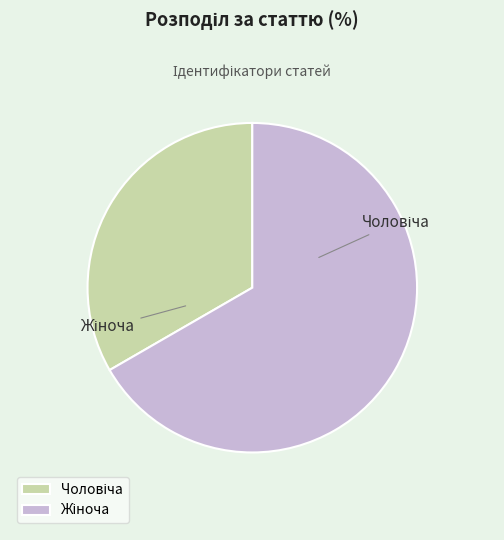

Is Жіноча the majority of the pie?

Yes